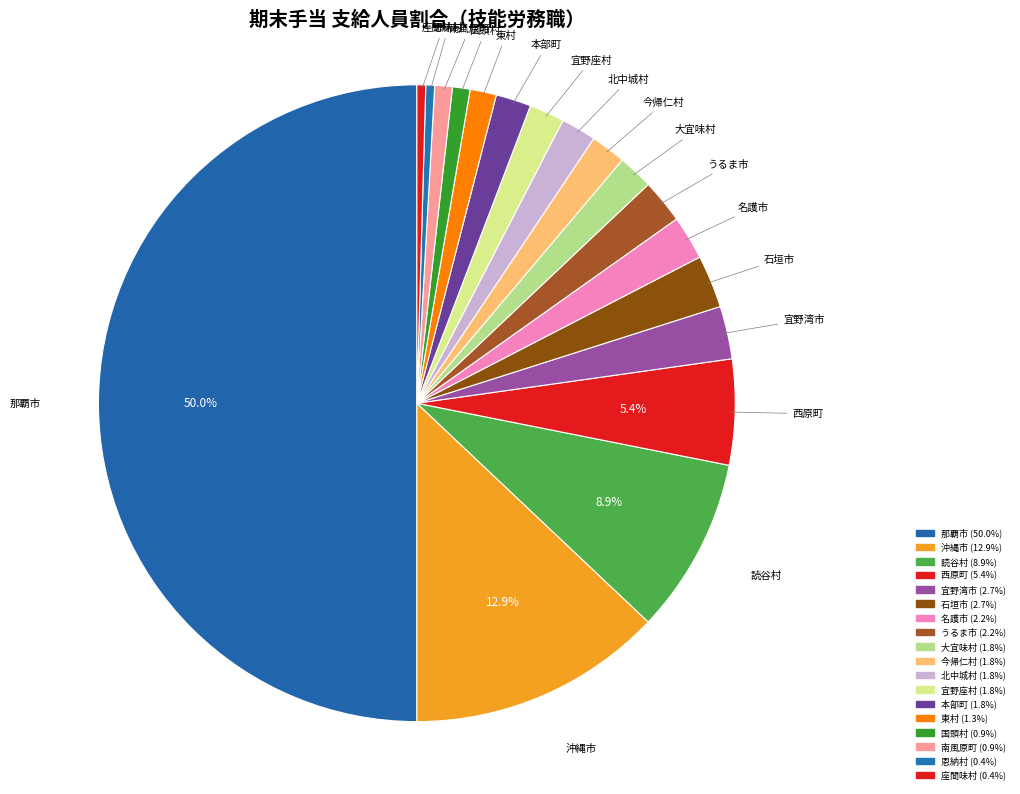

Count the number of slices in the pie.

18